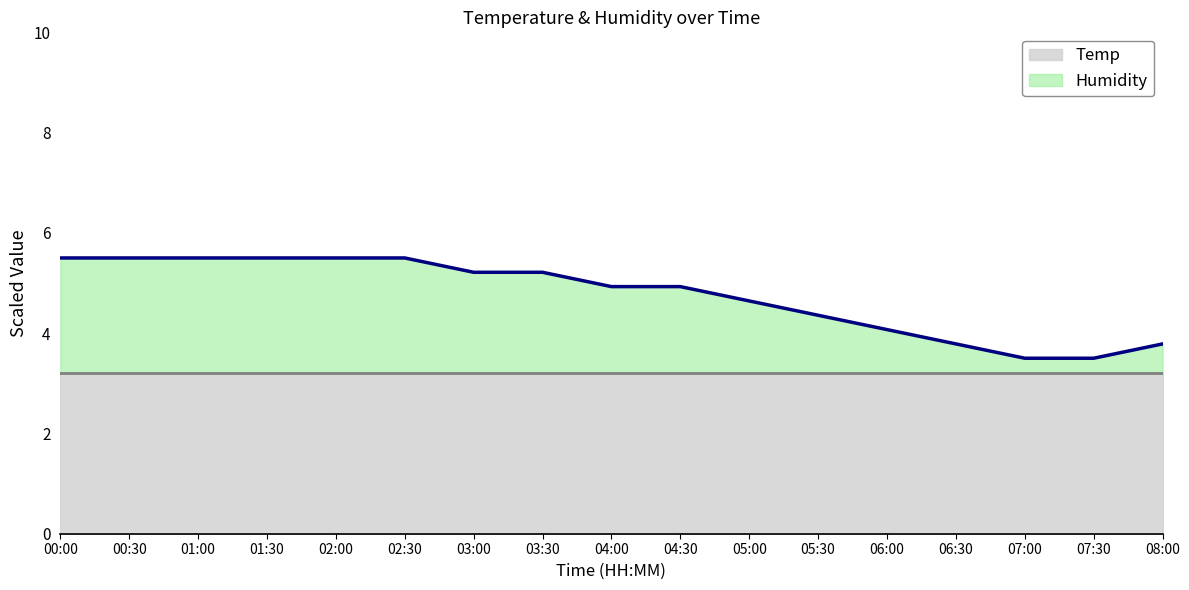

What is the maximum value for Temp?

5.5